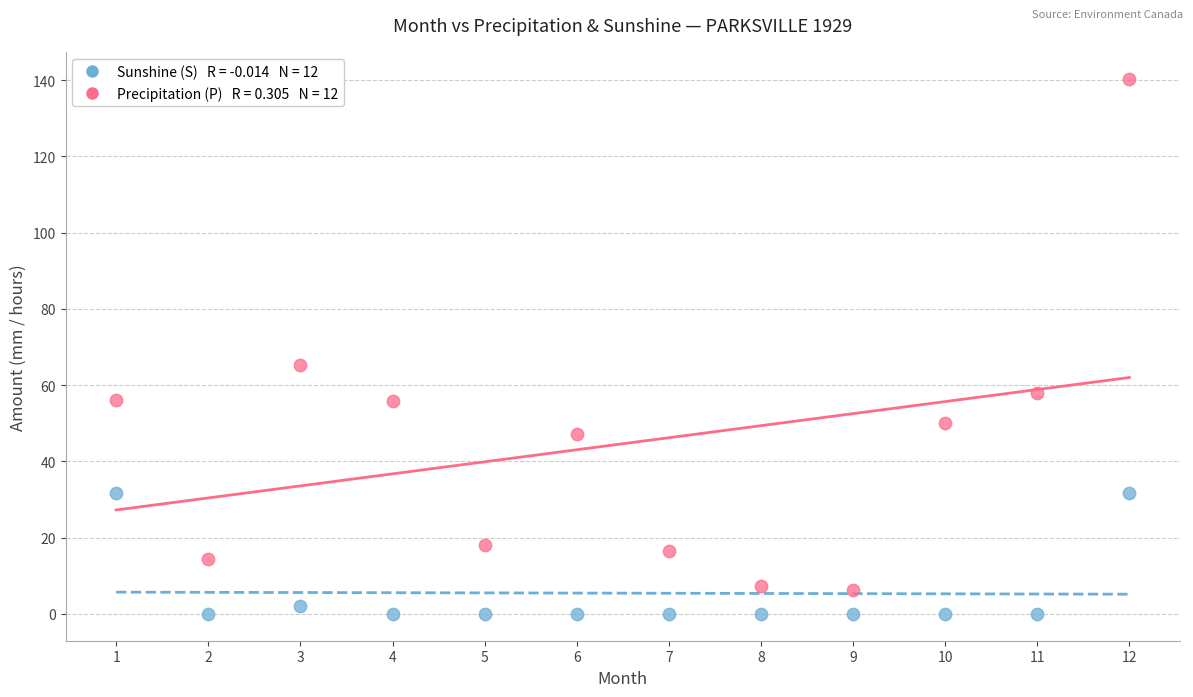

Across all series, what Y value is closest to 70?

65.2